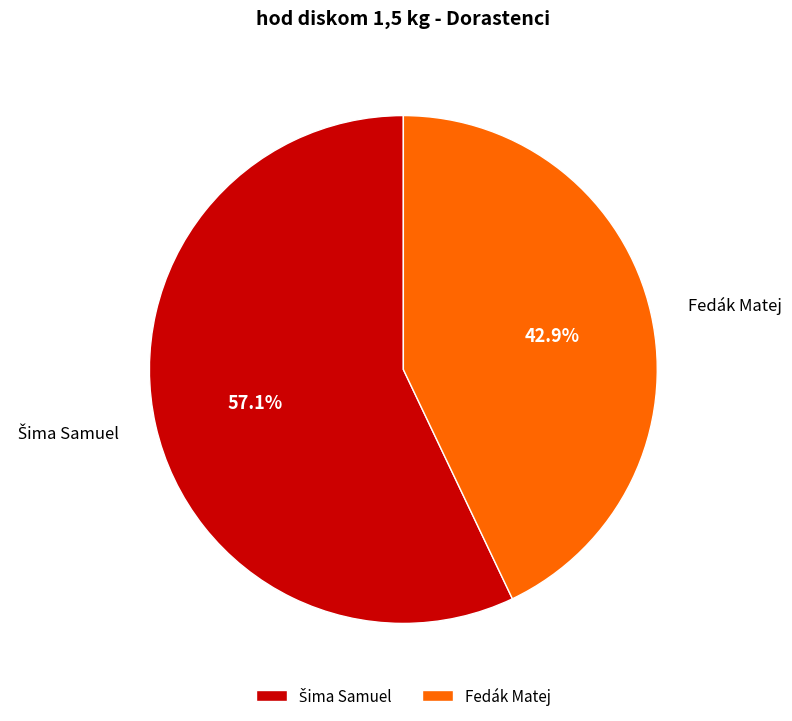

Is there a majority slice in this chart?

Yes